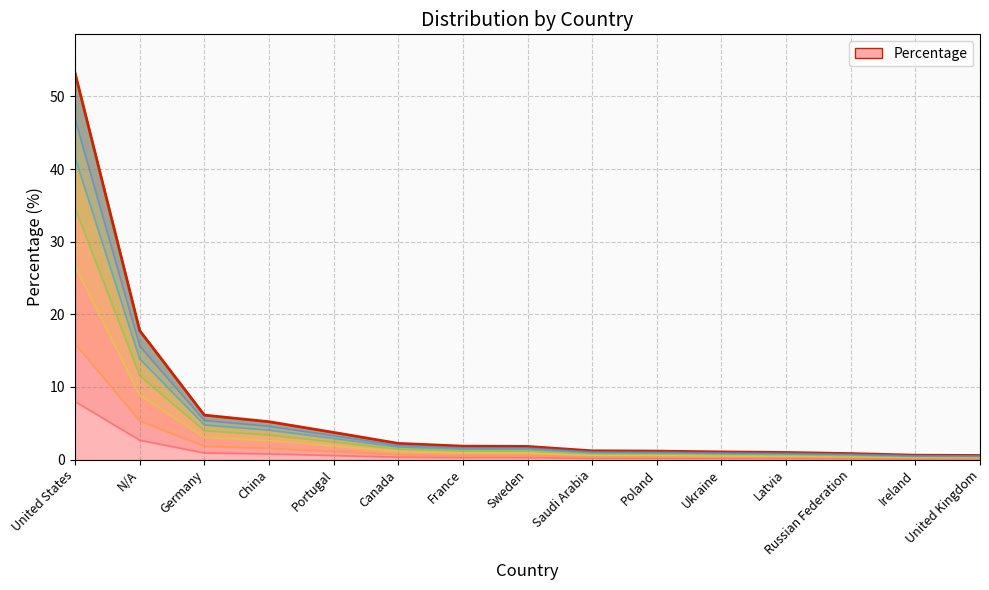

How many series are shown in this chart?

1